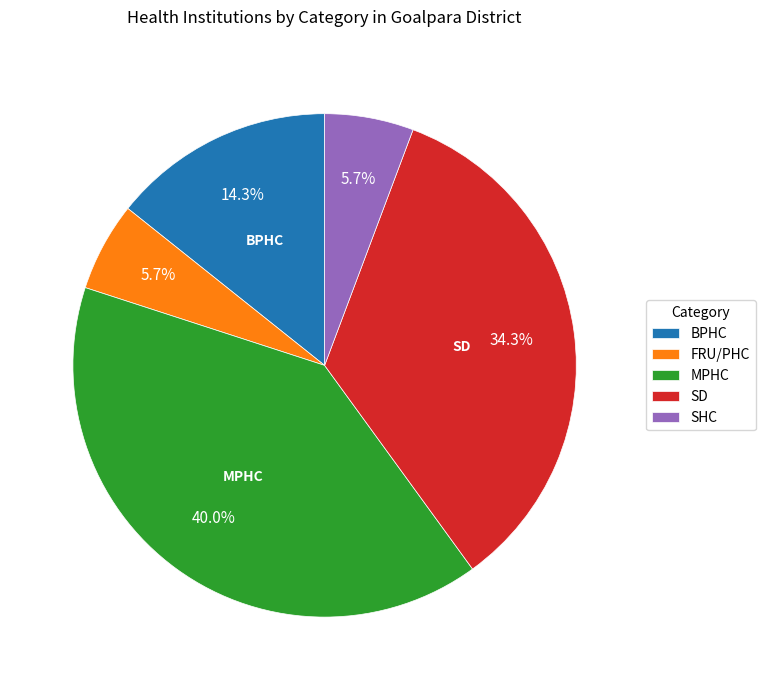

To the nearest percent, what portion does SHC represent?

6%